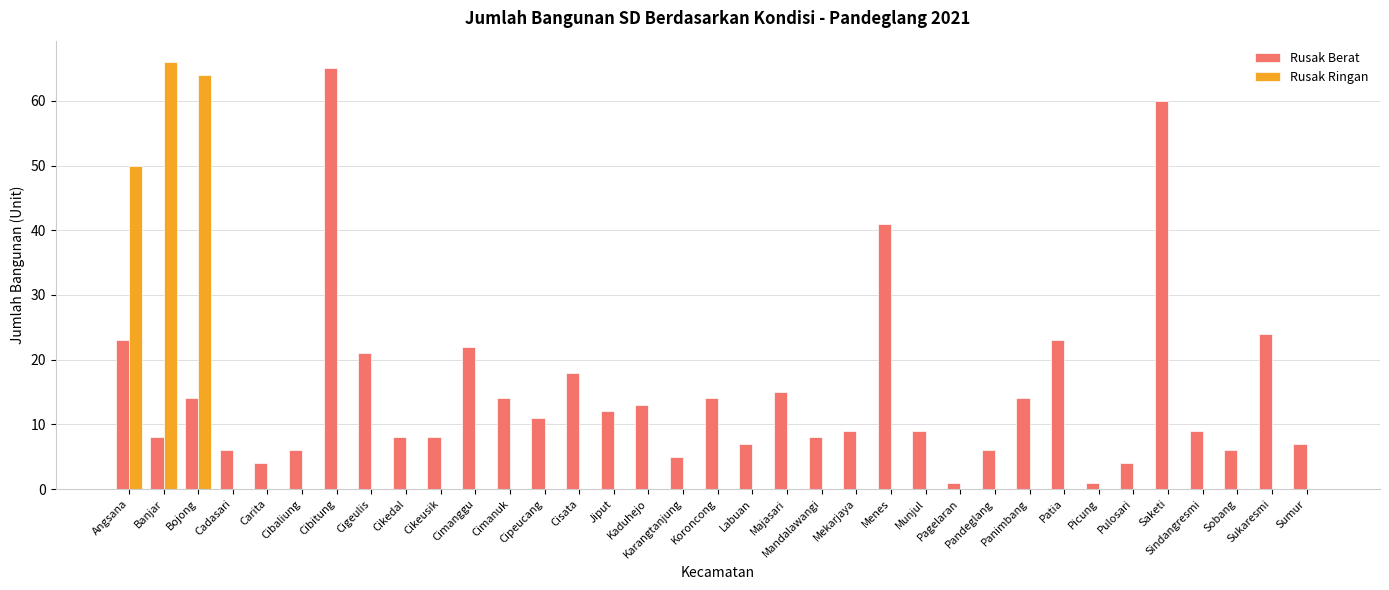

Is the value of Rusak Ringan at Pulosari greater than the value of Rusak Berat at Cigeulis?

No